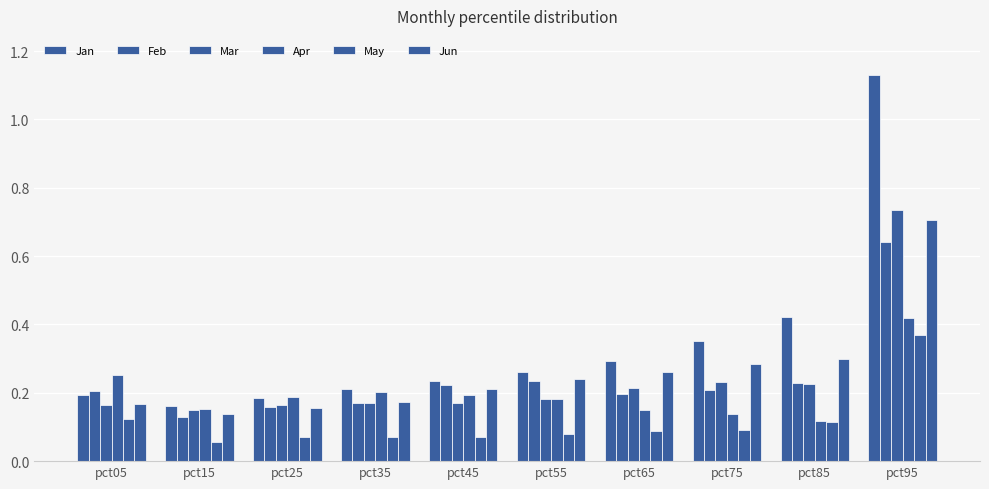

Reading right to left, extract all data points from this chart.

Jan: 1.1	0.4	0.4	0.3	0.3	0.2	0.2	0.2	0.2	0.2
Feb: 0.6	0.2	0.2	0.2	0.2	0.2	0.2	0.2	0.1	0.2
Mar: 0.7	0.2	0.2	0.2	0.2	0.2	0.2	0.2	0.1	0.2
Apr: 0.4	0.1	0.1	0.1	0.2	0.2	0.2	0.2	0.2	0.3
May: 0.4	0.1	0.1	0.1	0.1	0.1	0.1	0.1	0.1	0.1
Jun: 0.7	0.3	0.3	0.3	0.2	0.2	0.2	0.2	0.1	0.2